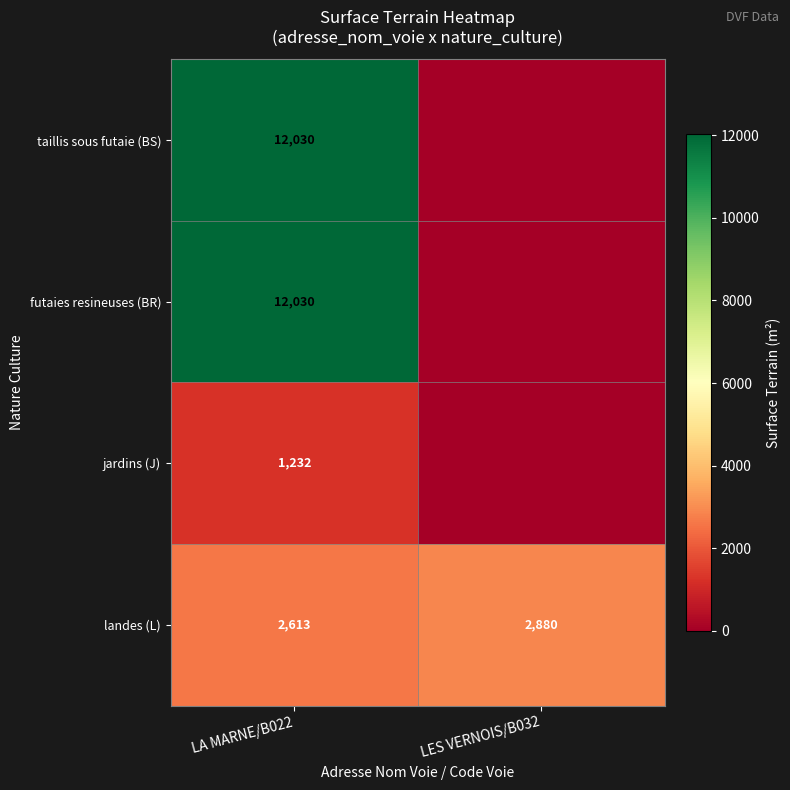

Which has a higher value, LA MARNE/B022 or LES VERNOIS/B032?

LA MARNE/B022